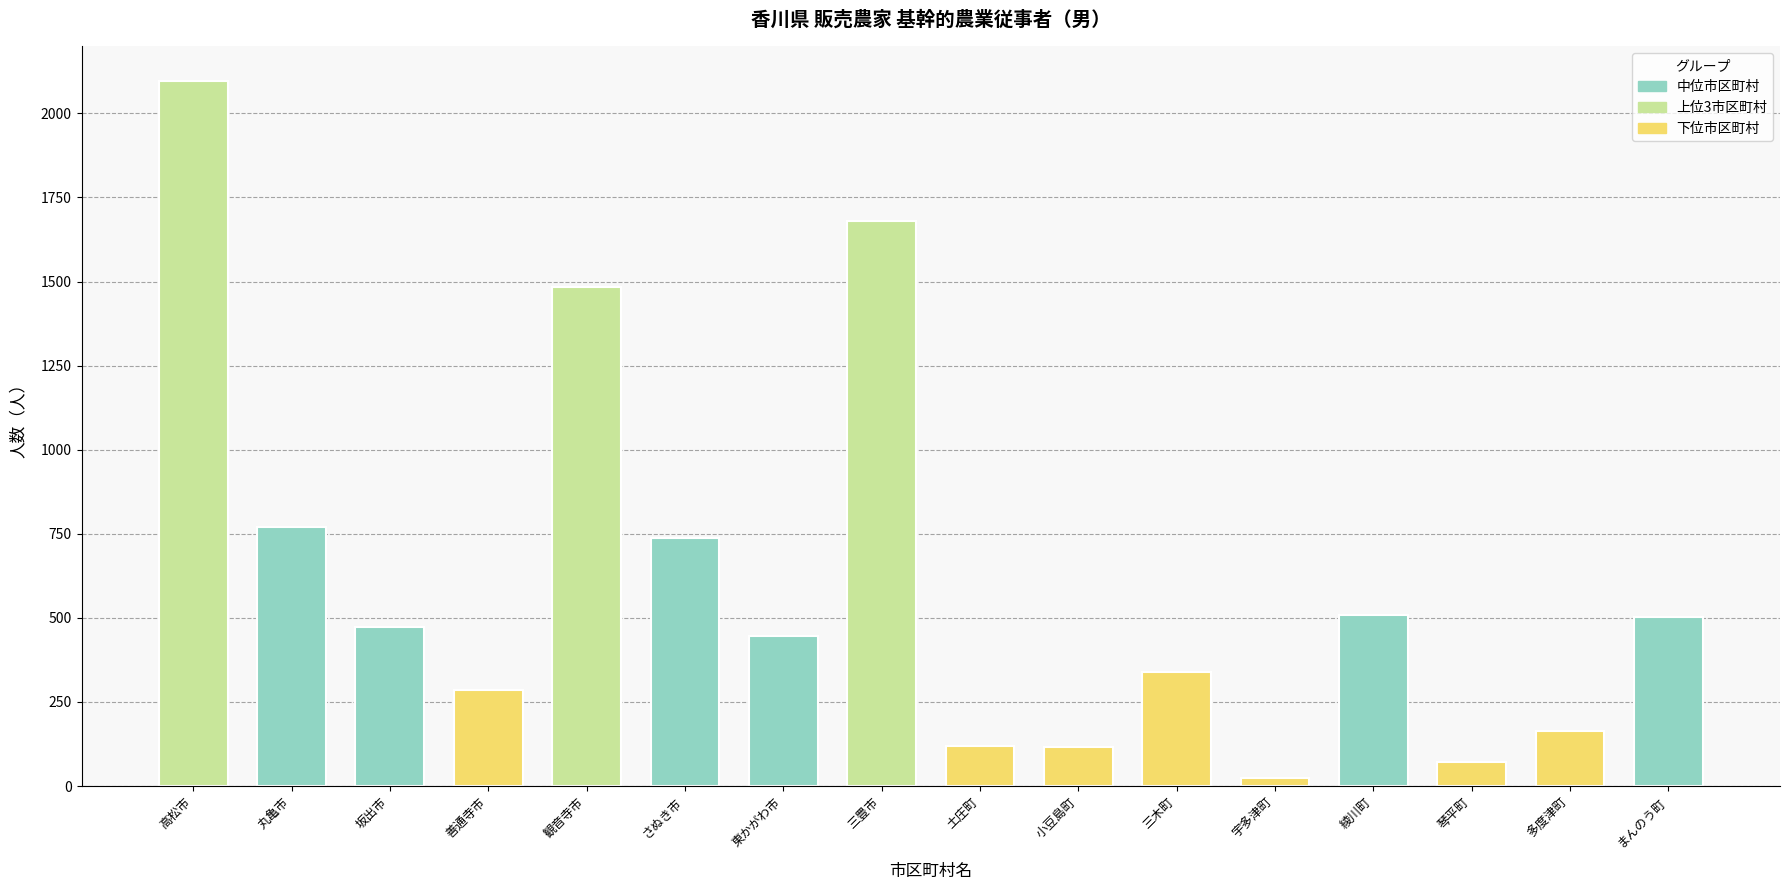

What is the label of the 15th bar from the right?

丸亀市